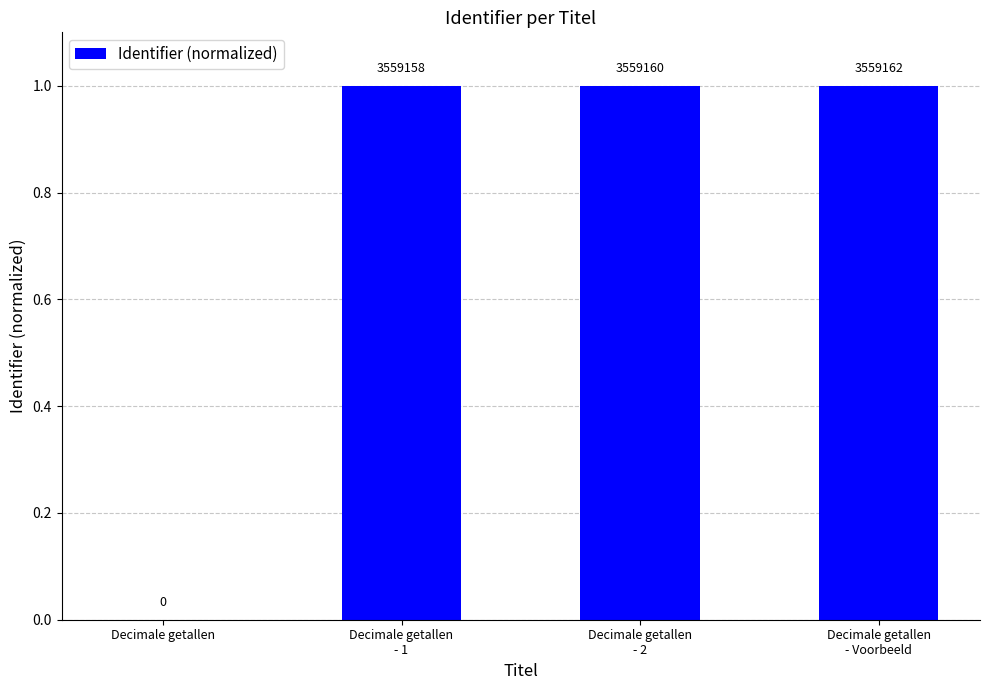

What is the maximum value shown in the chart?

1.0